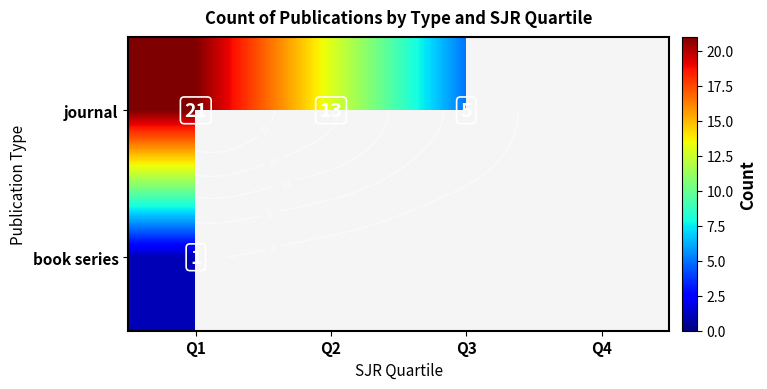

List the series in order of their overall mean, highest first.

journal, book series